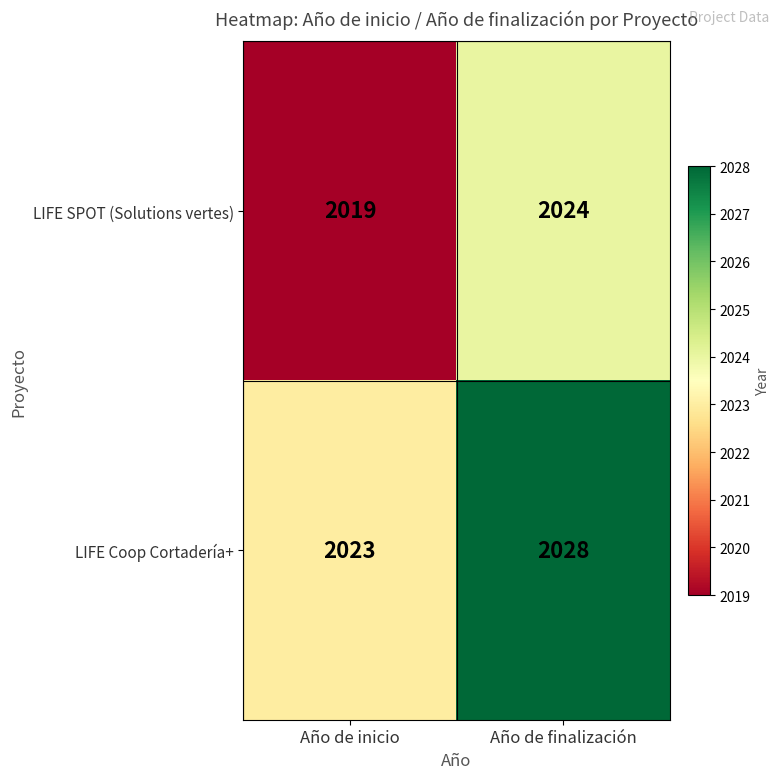

True or false: LIFE Coop Cortadería+ has a value of 2028 at Año de finalización.

True